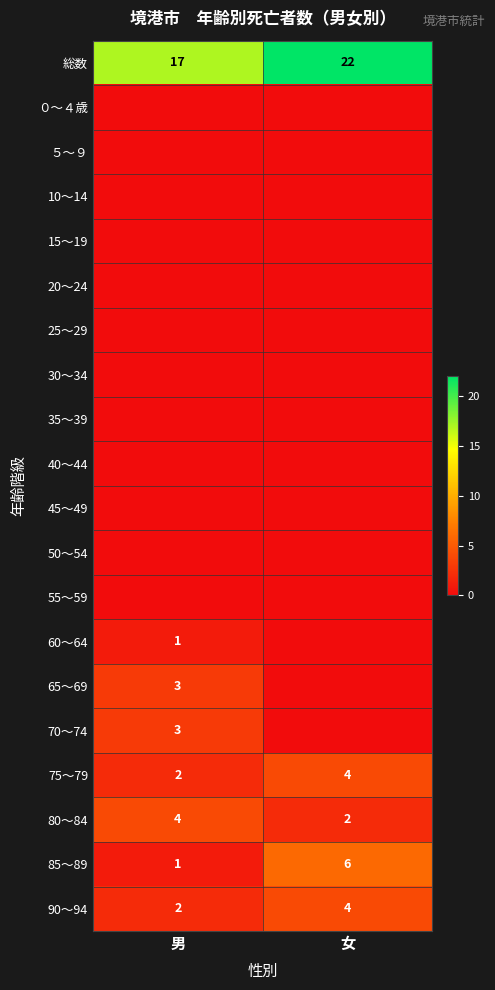

Is it true that 80～84 equals 7 at 男?

False